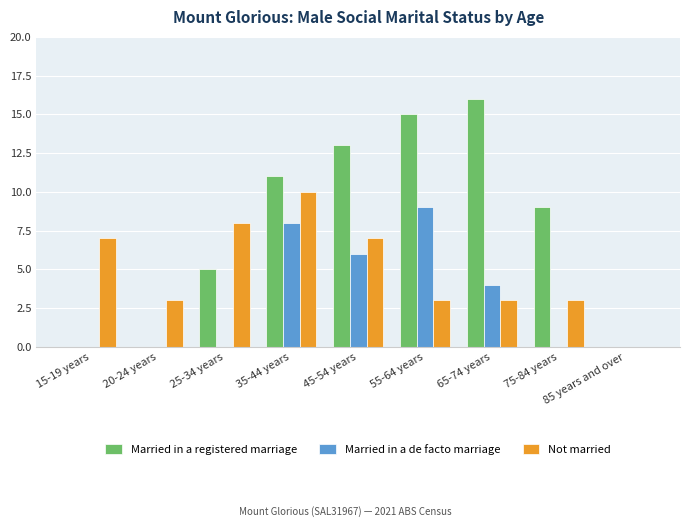

Are the bars horizontal?

No